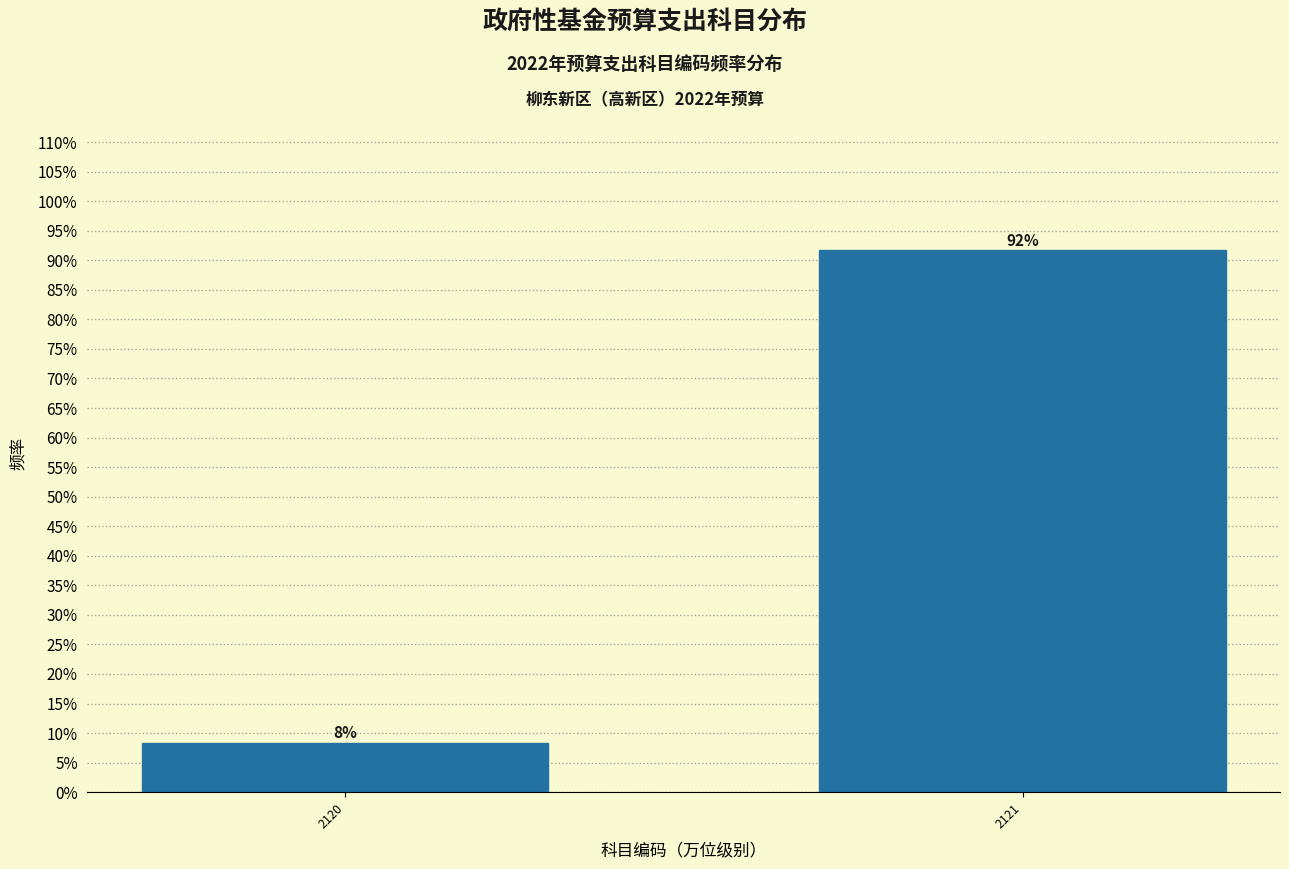

What is the average value?

50.0